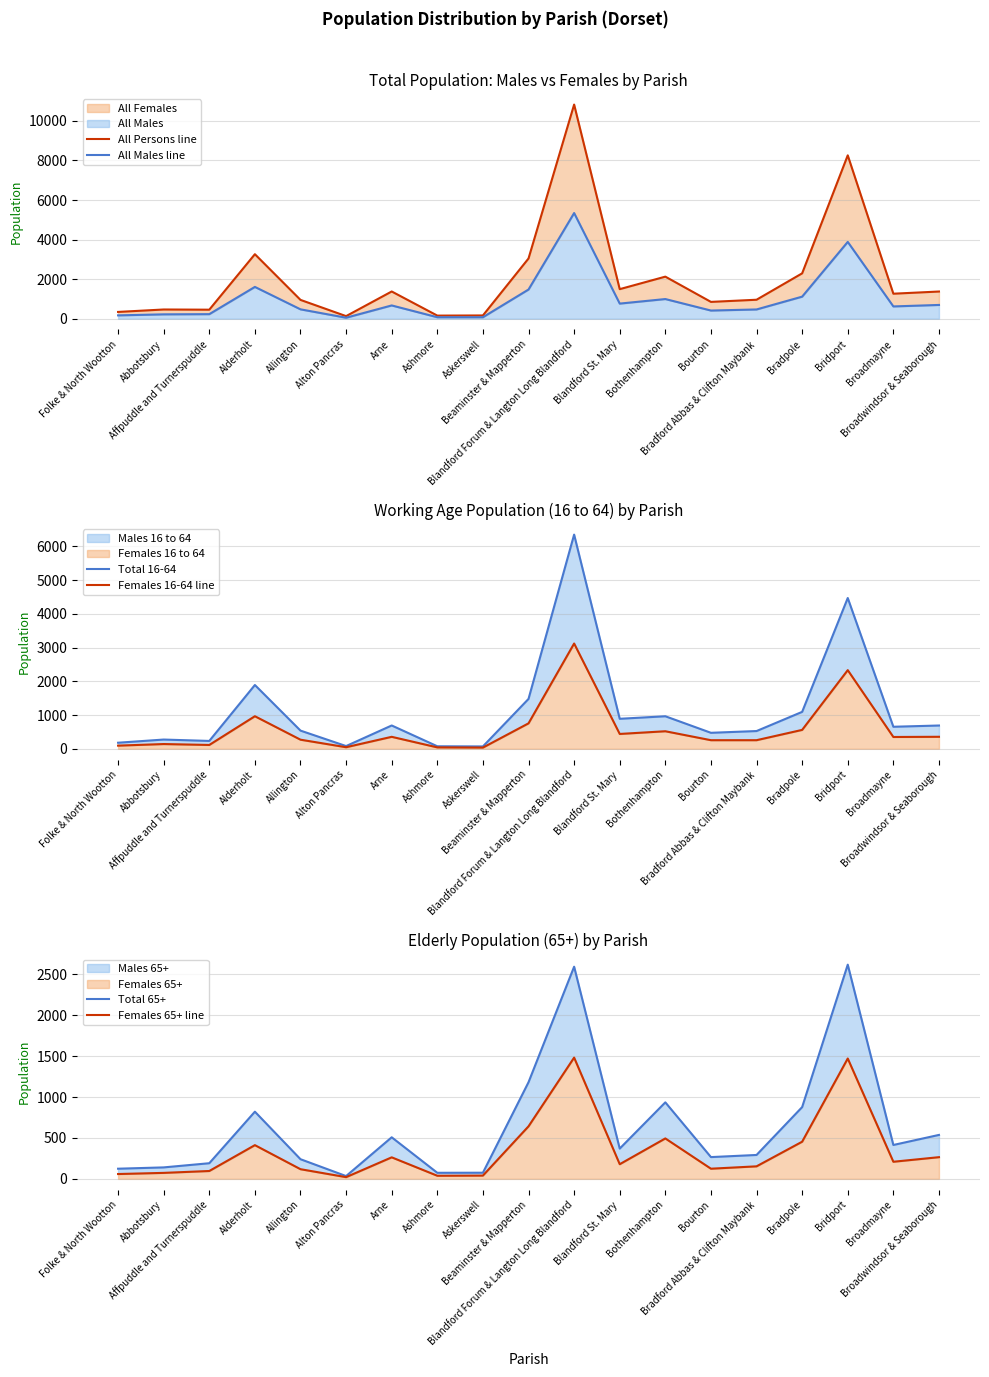

Where is the first local maximum for Females 65+ line?

Alderholt